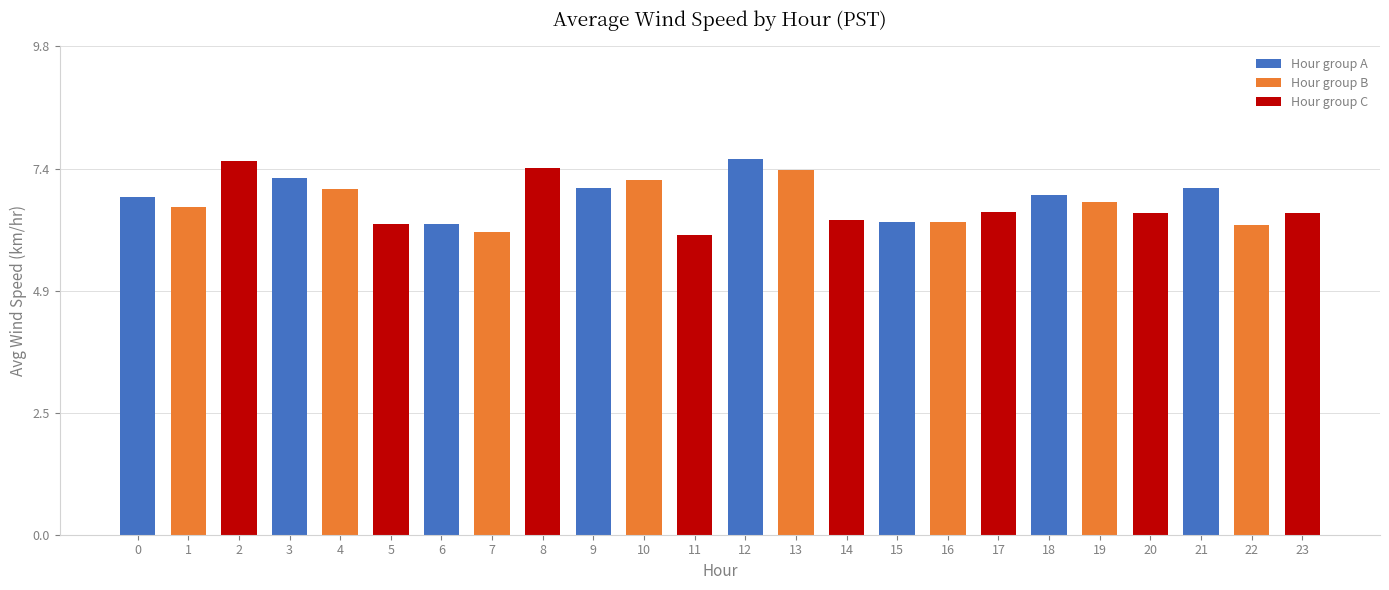

What is the smallest value displayed?

6.0